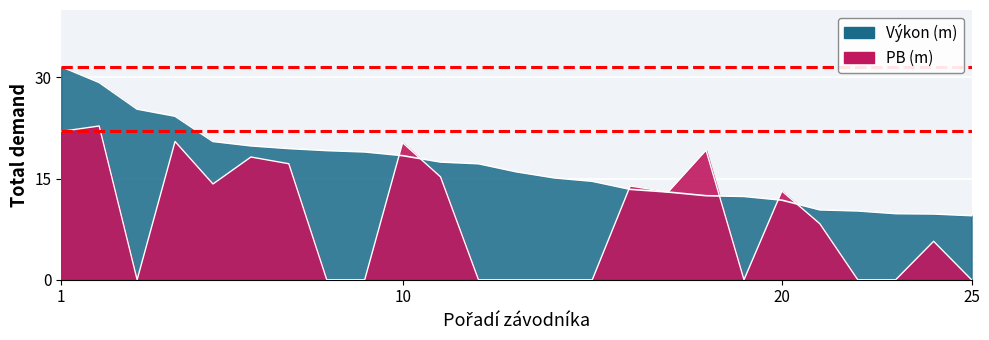

The value of Výkon at 16 is 5.7. True or false?

False